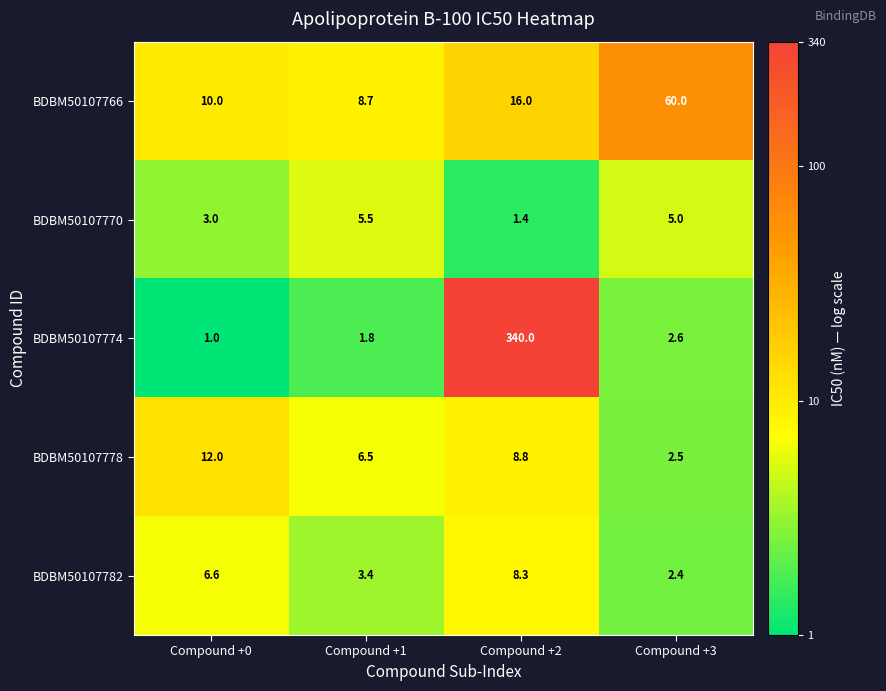

At which category is the sum across all series the highest?

Compound +2